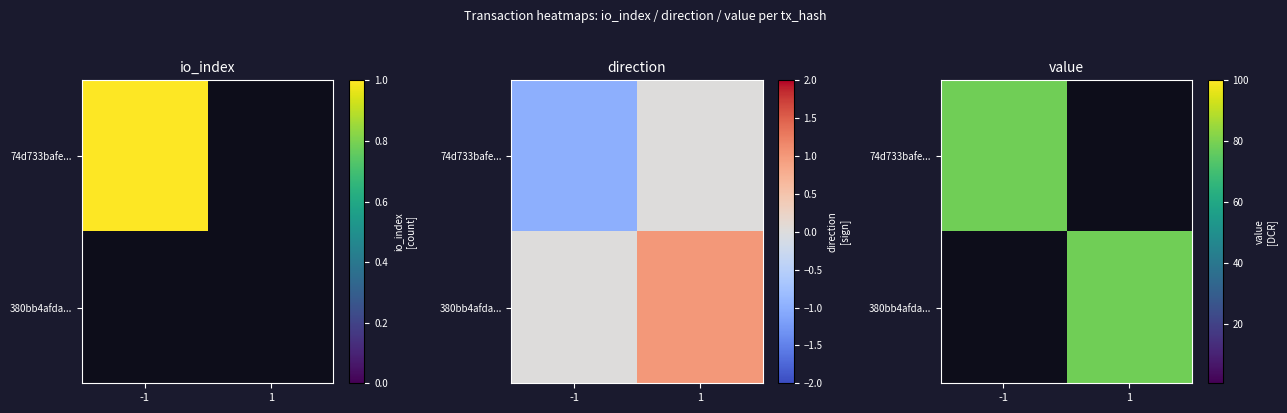

How many data points in 74d733bafe... are above 78?

1